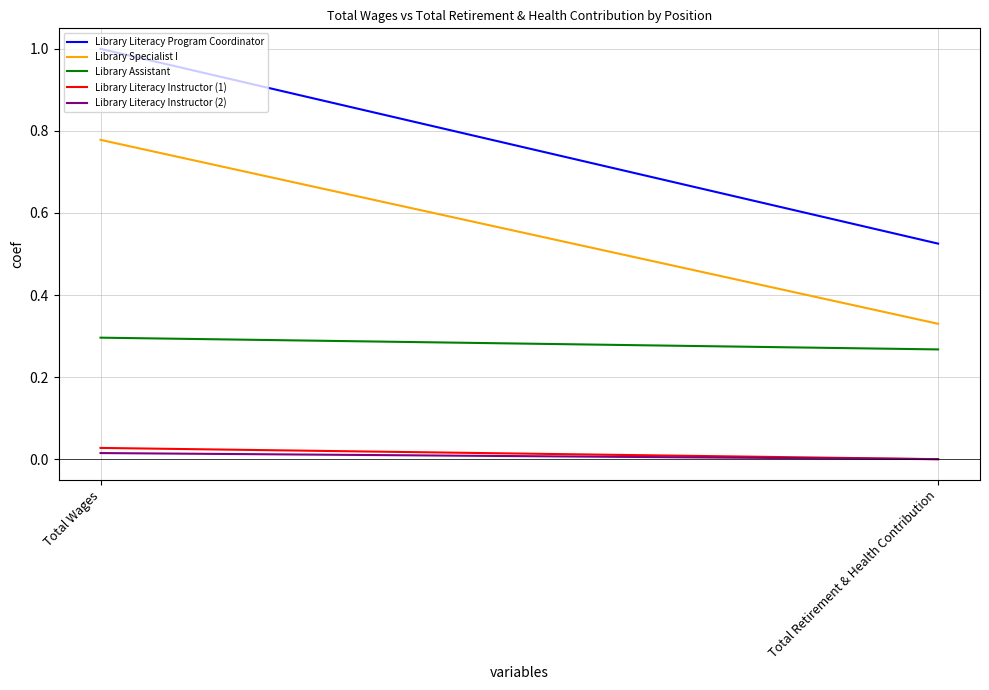

At which label does Library Specialist I reach its minimum?

Total Retirement & Health Contribution